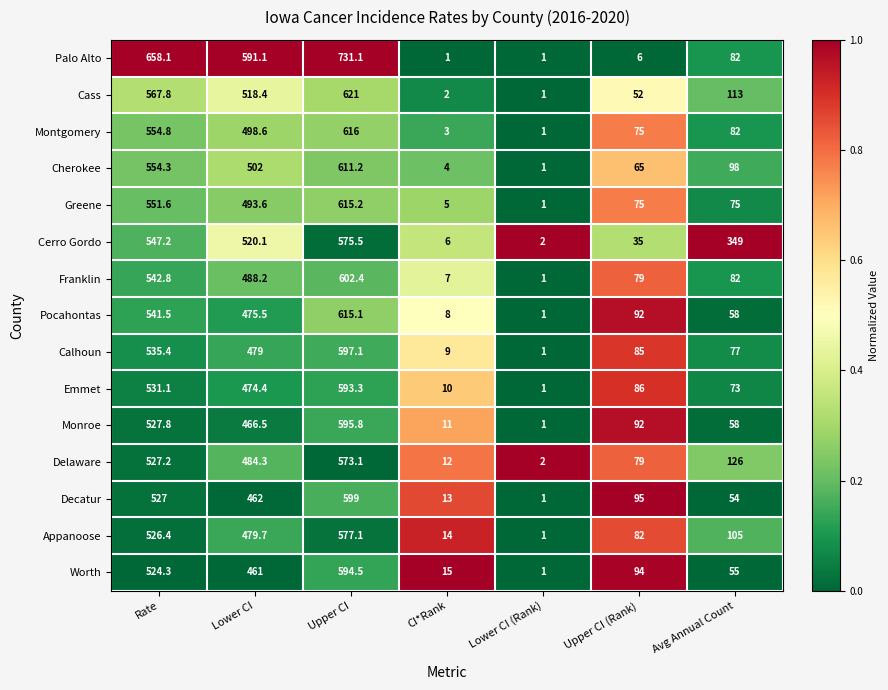

The Franklin series shows 195.4 at Lower CI. True or false?

False